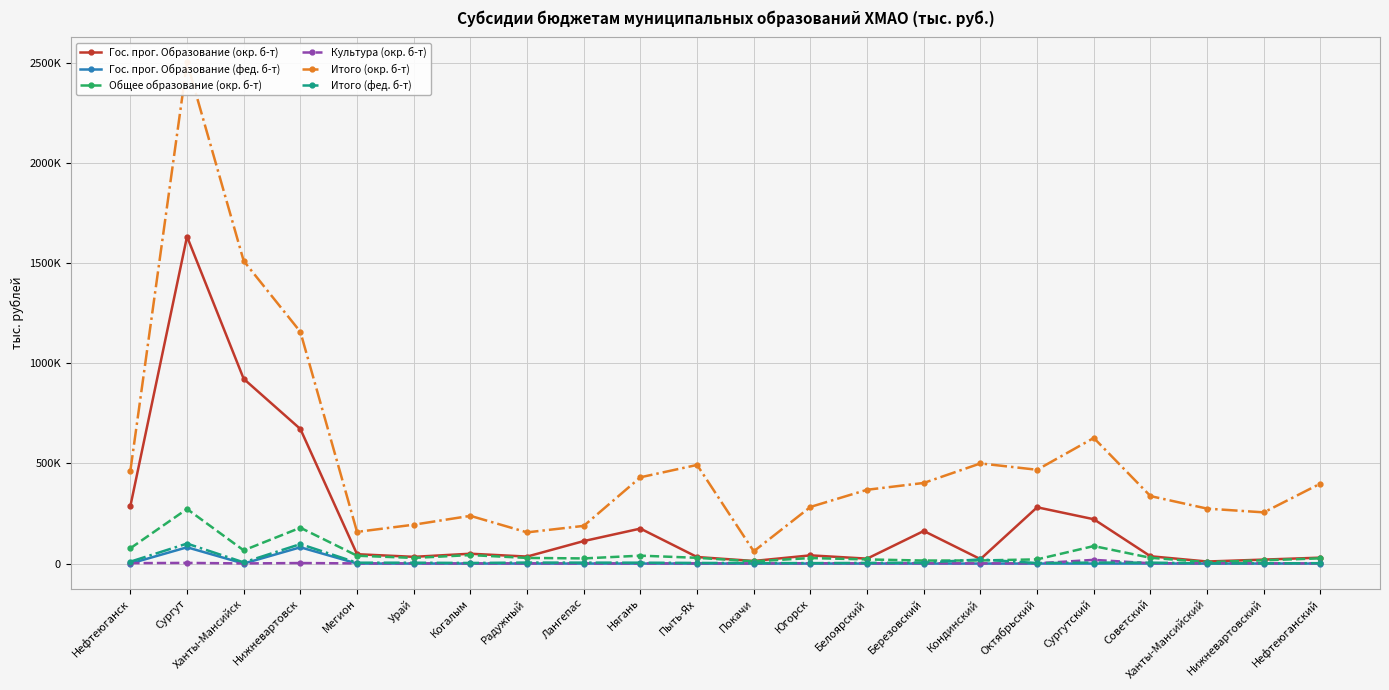

What is the difference between the highest and lowest values at Покачи?

61120.4